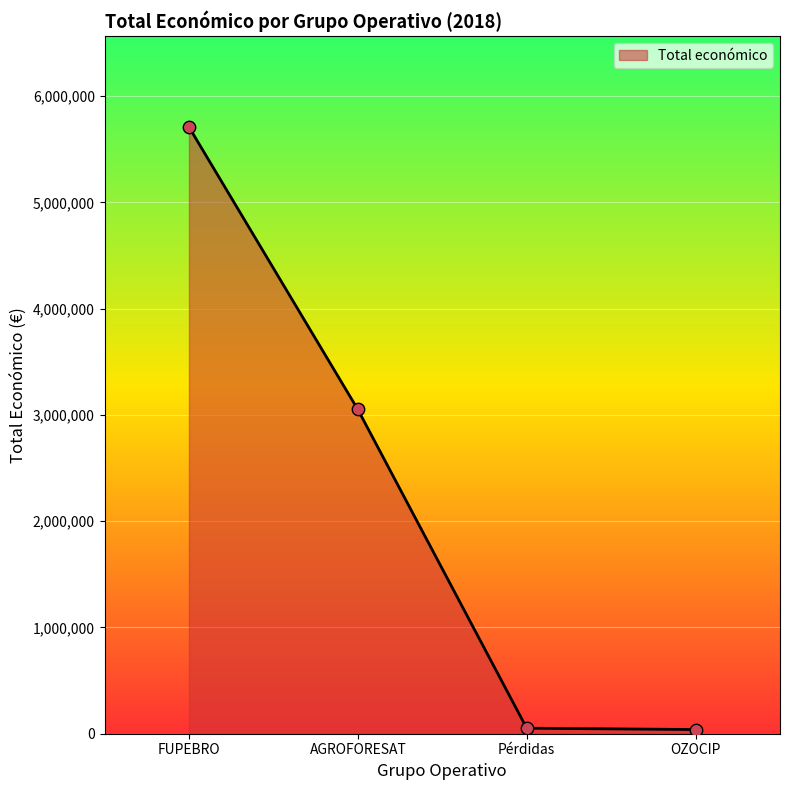

Which has a higher value, AGROFORESAT or Pérdidas?

AGROFORESAT